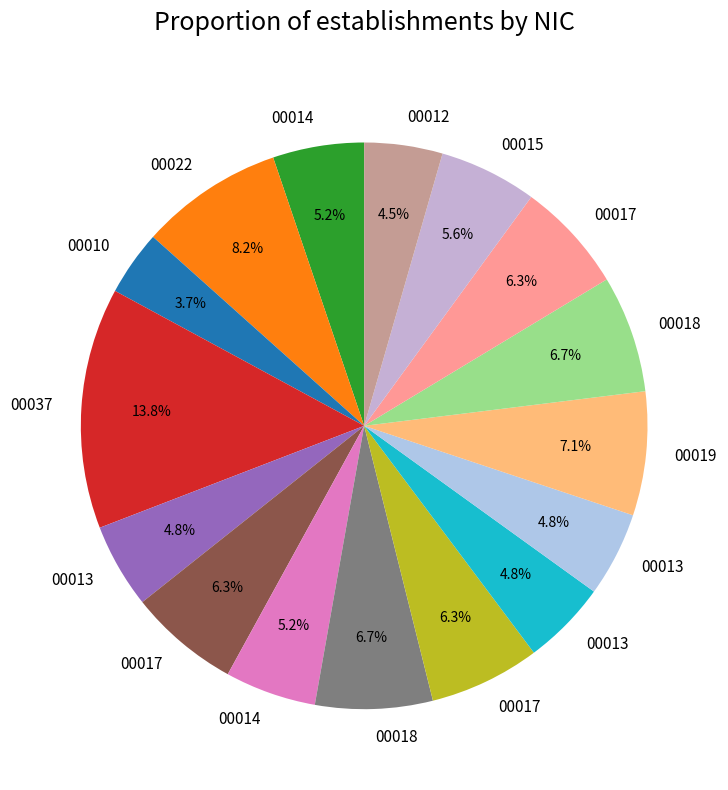

How many slices are in this pie chart?

16